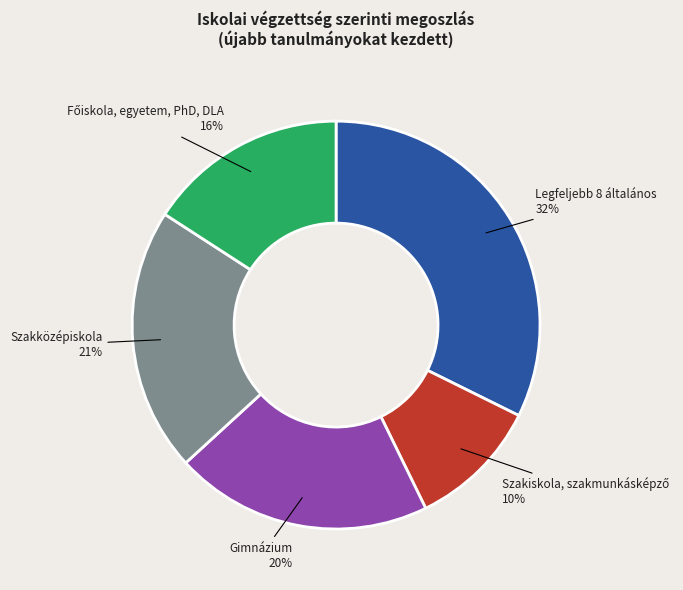

Is there any slice that represents more than half of the pie?

No